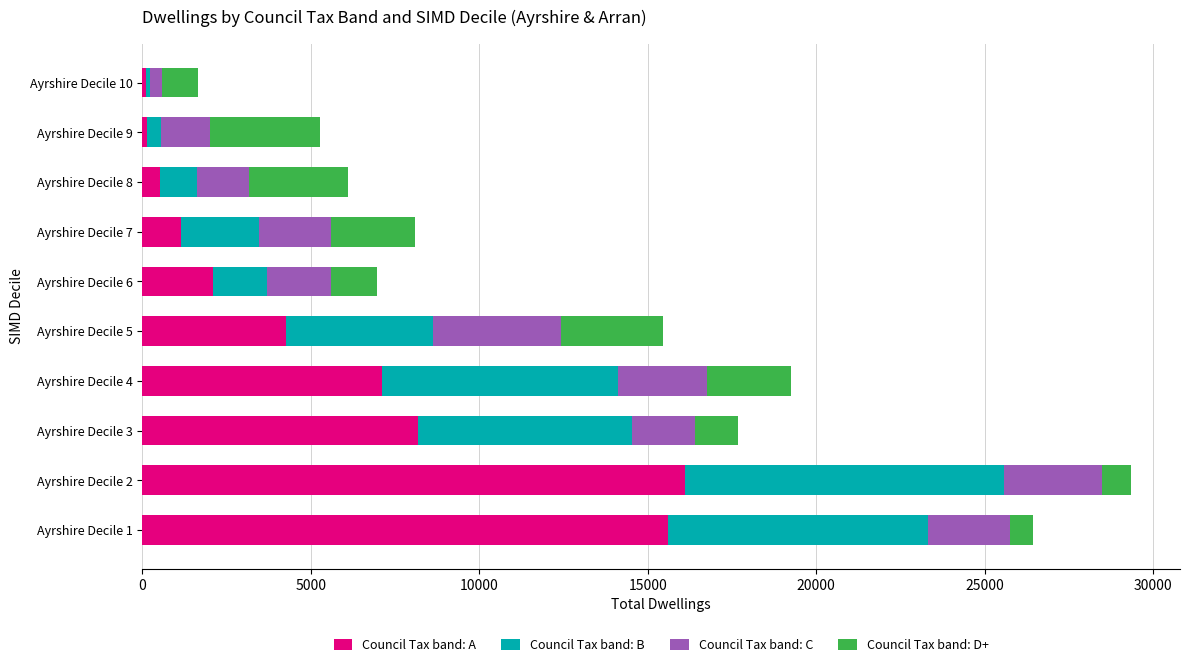

What is the sum of all Council Tax band: A values?

55329